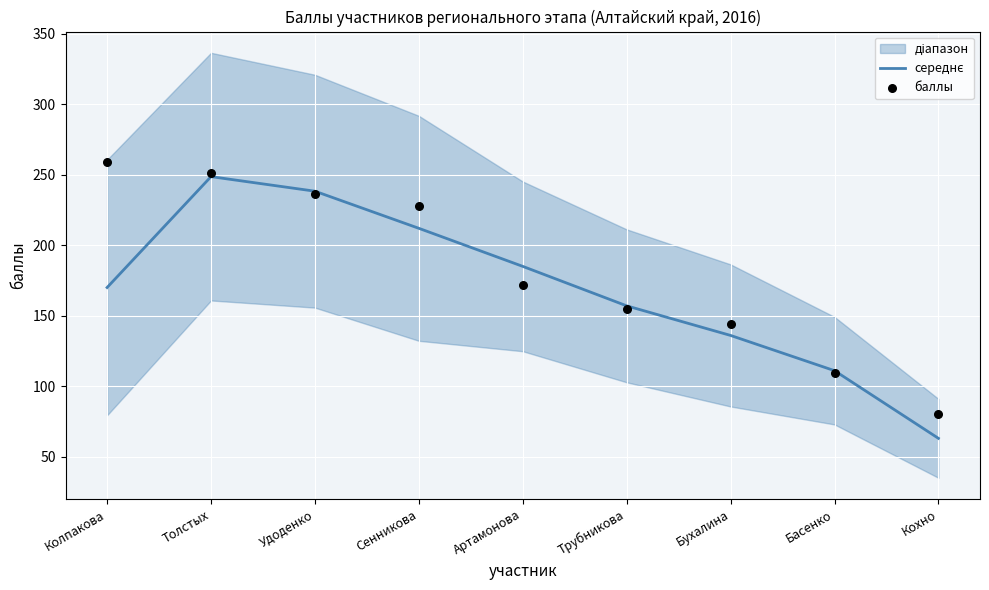

Which series has the largest total across all categories?

баллы